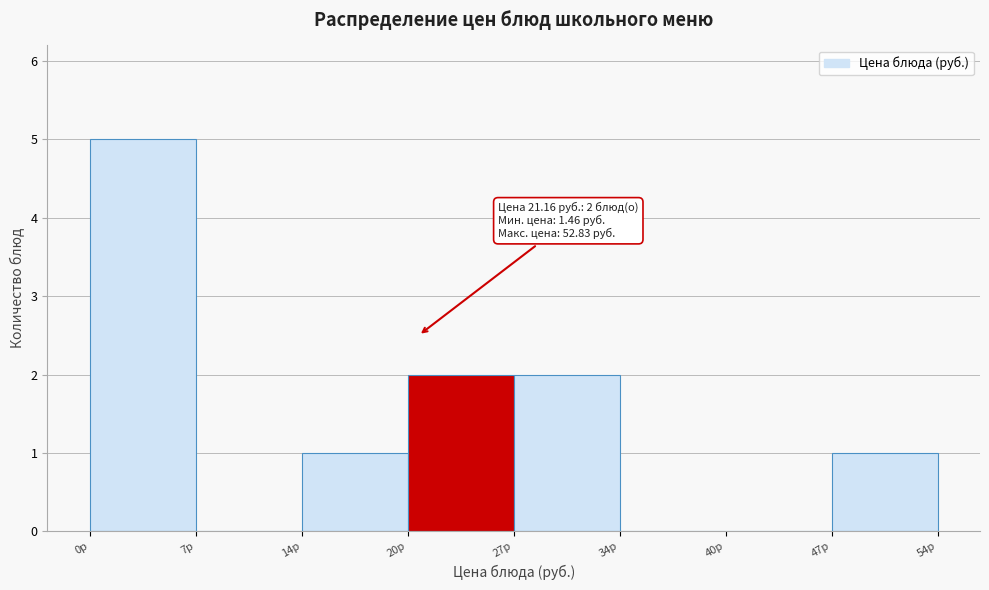

Which range on the x-axis has the tallest bar?

0 to 7